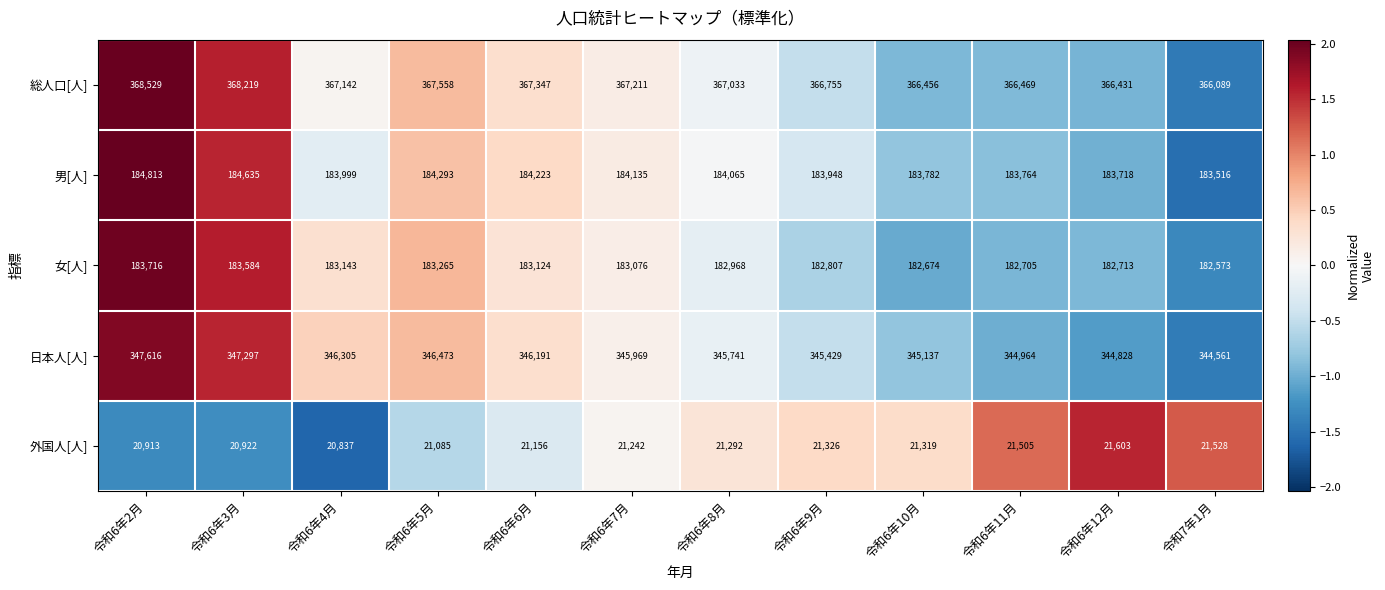

What is the total value across all series at 令和6年4月?

1101426